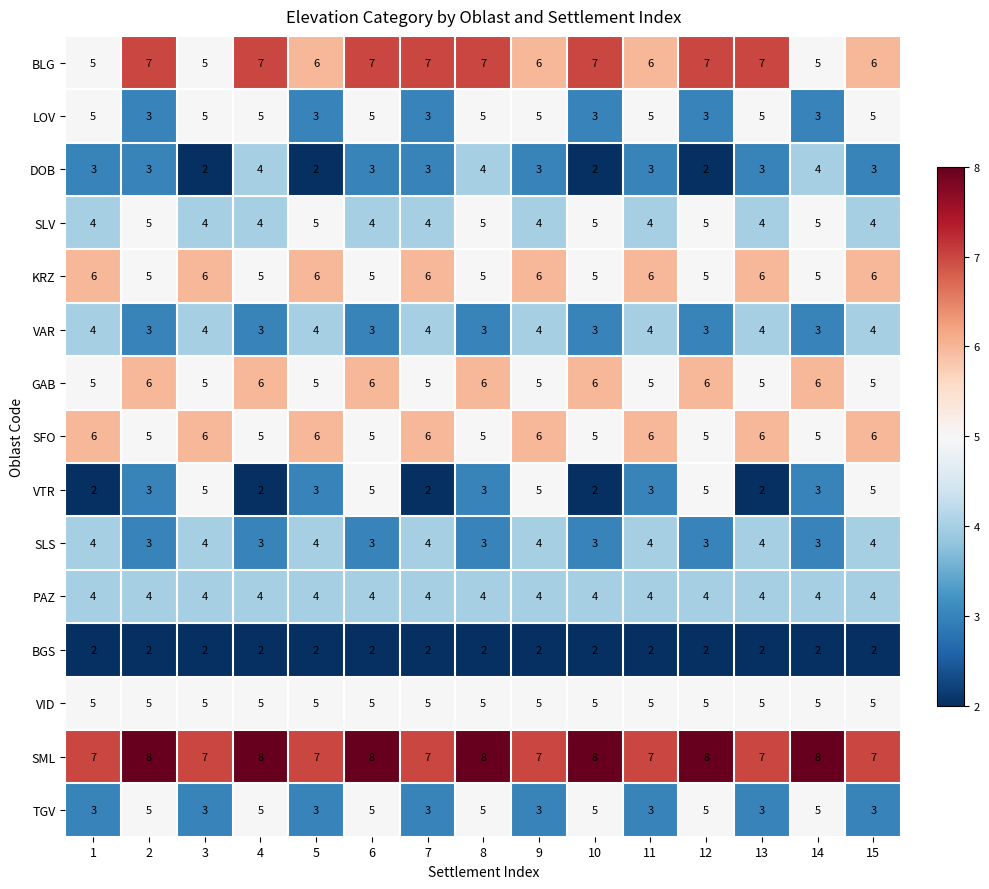

Which series has the largest range (max minus min)?

VTR